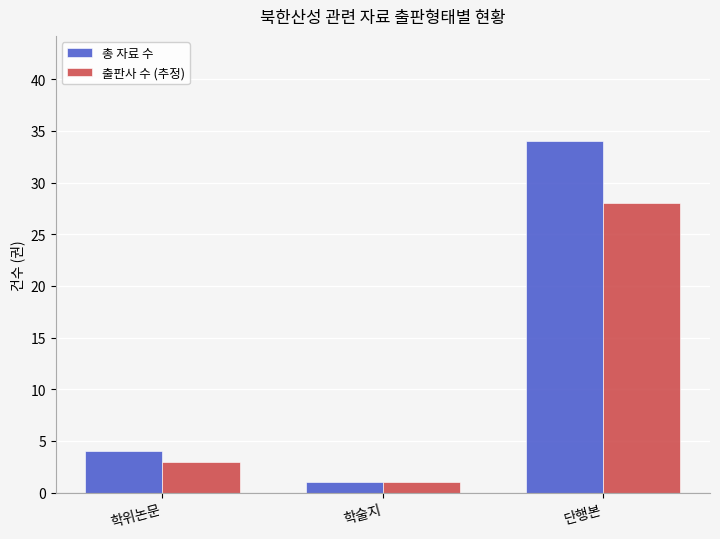

How many bars are there in total?

6